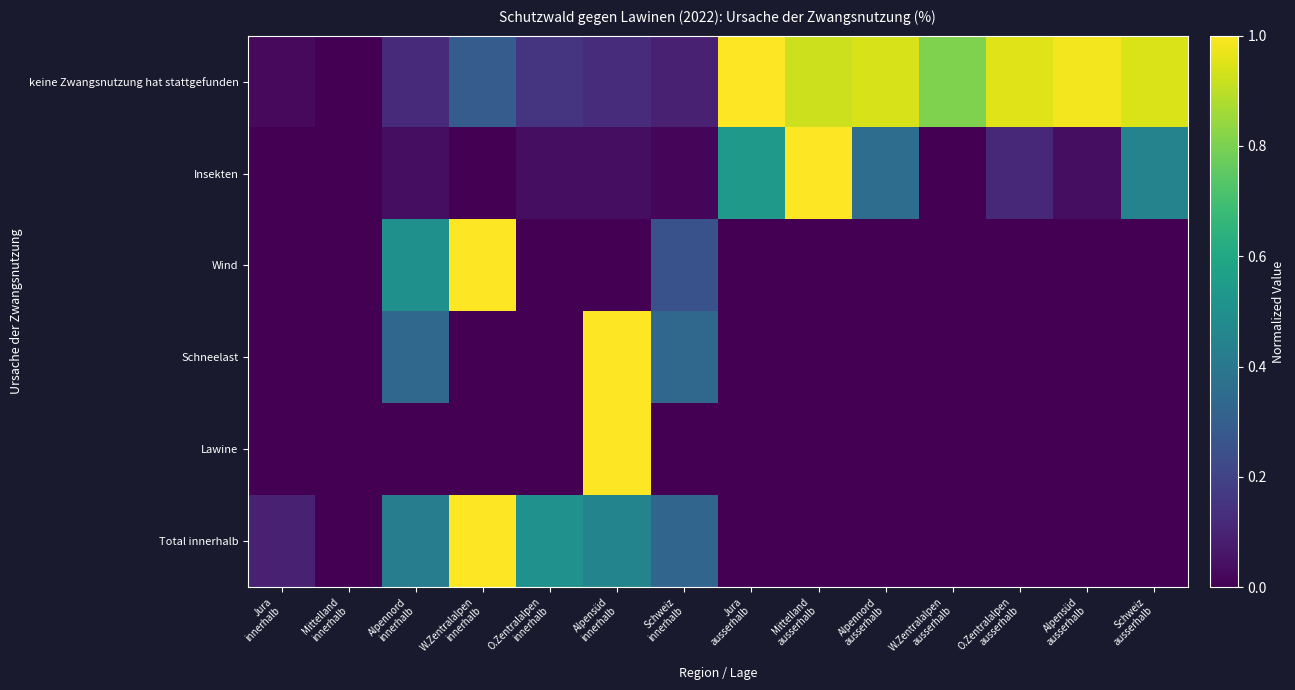

What is the maximum value shown in the chart?

1.0